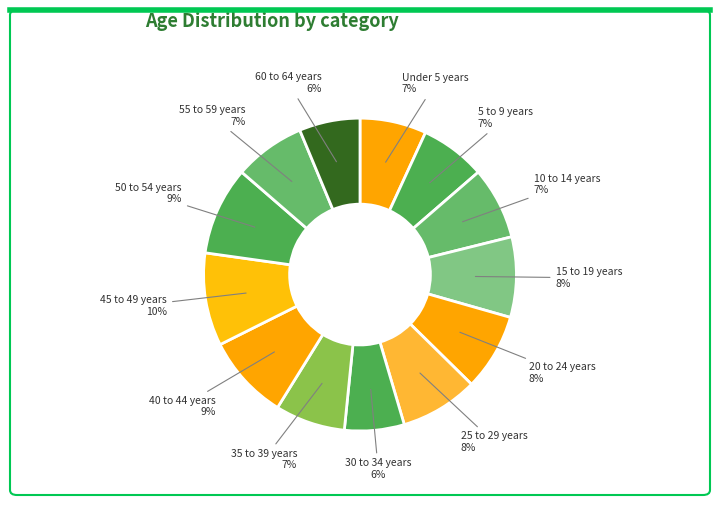

Which slice is the smallest?

30 to 34 years